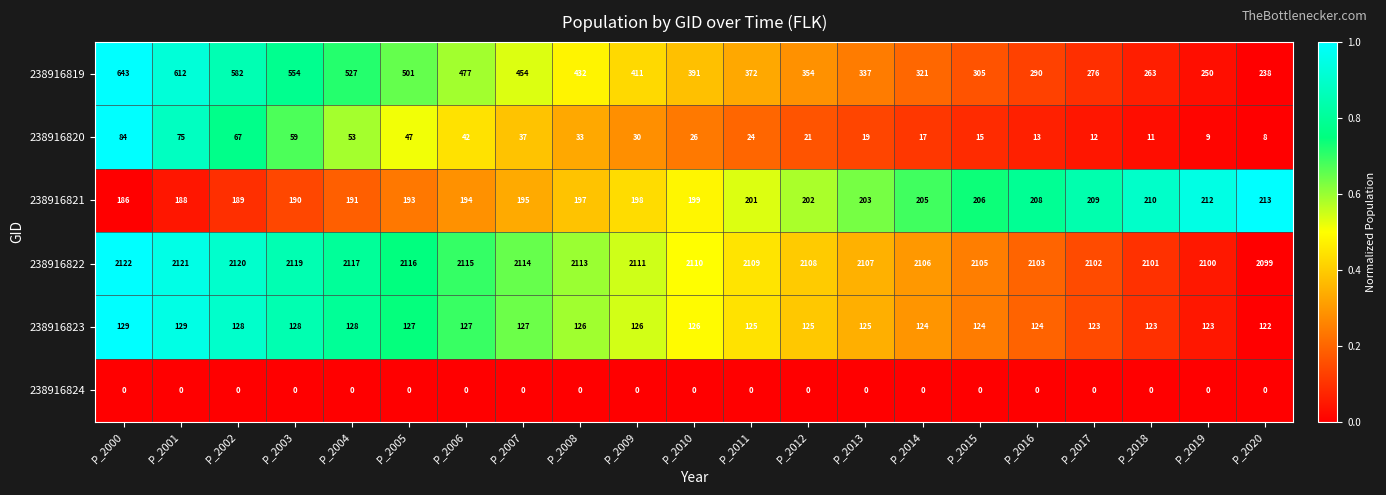

The value of 238916820 at P_2011 is 24. True or false?

True